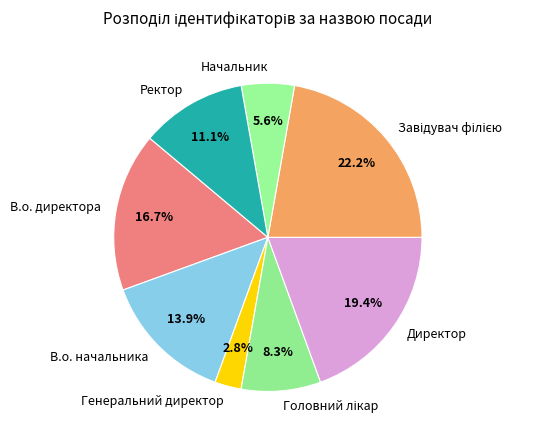

The Ректор slice represents 6% of the pie. True or false?

False